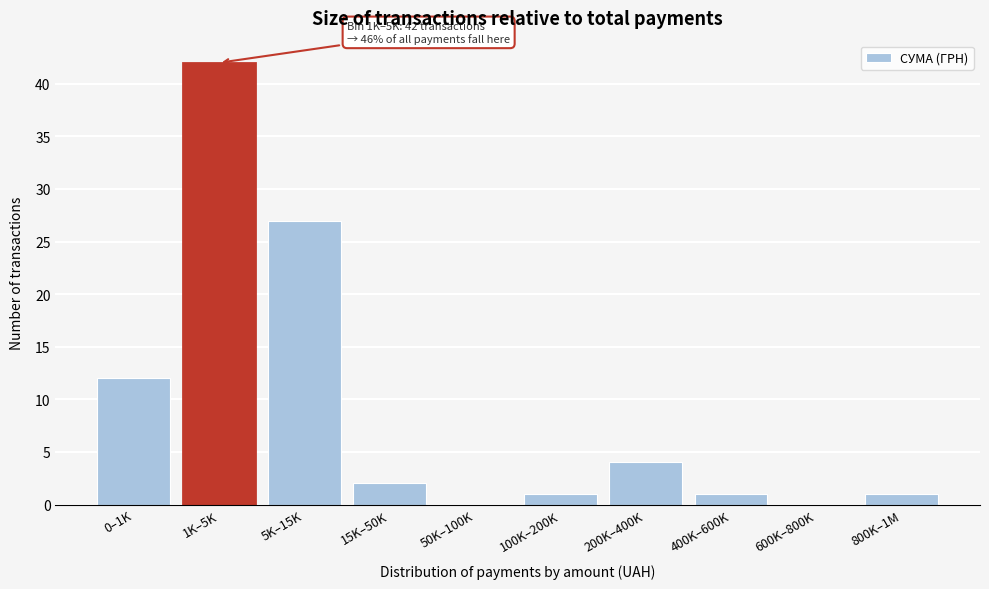

Reading left to right, extract all data points from this chart.

0–1K=12	1K–5K=42	5K–15K=27	15K–50K=2	50K–100K=0	100K–200K=1	200K–400K=4	400K–600K=1	600K–800K=0	800K–1M=1